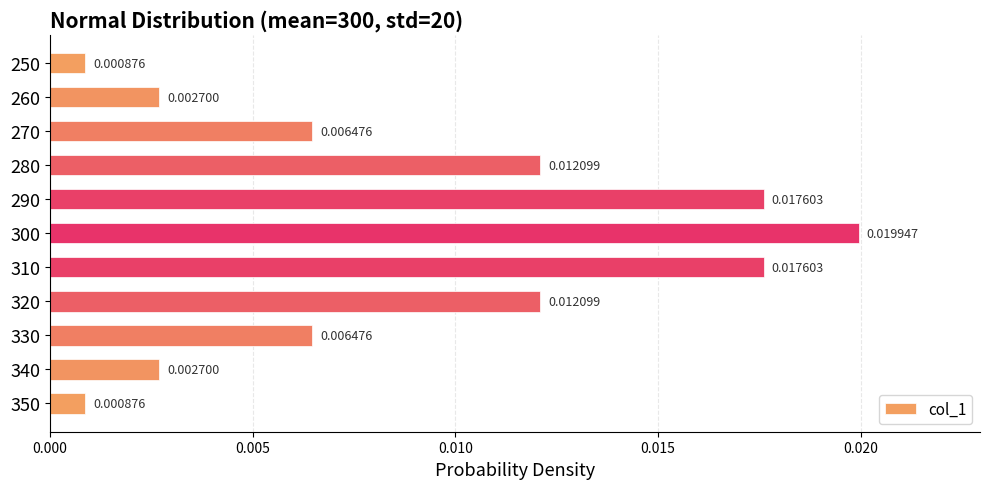

Which has a higher value, 250 or 310?

310